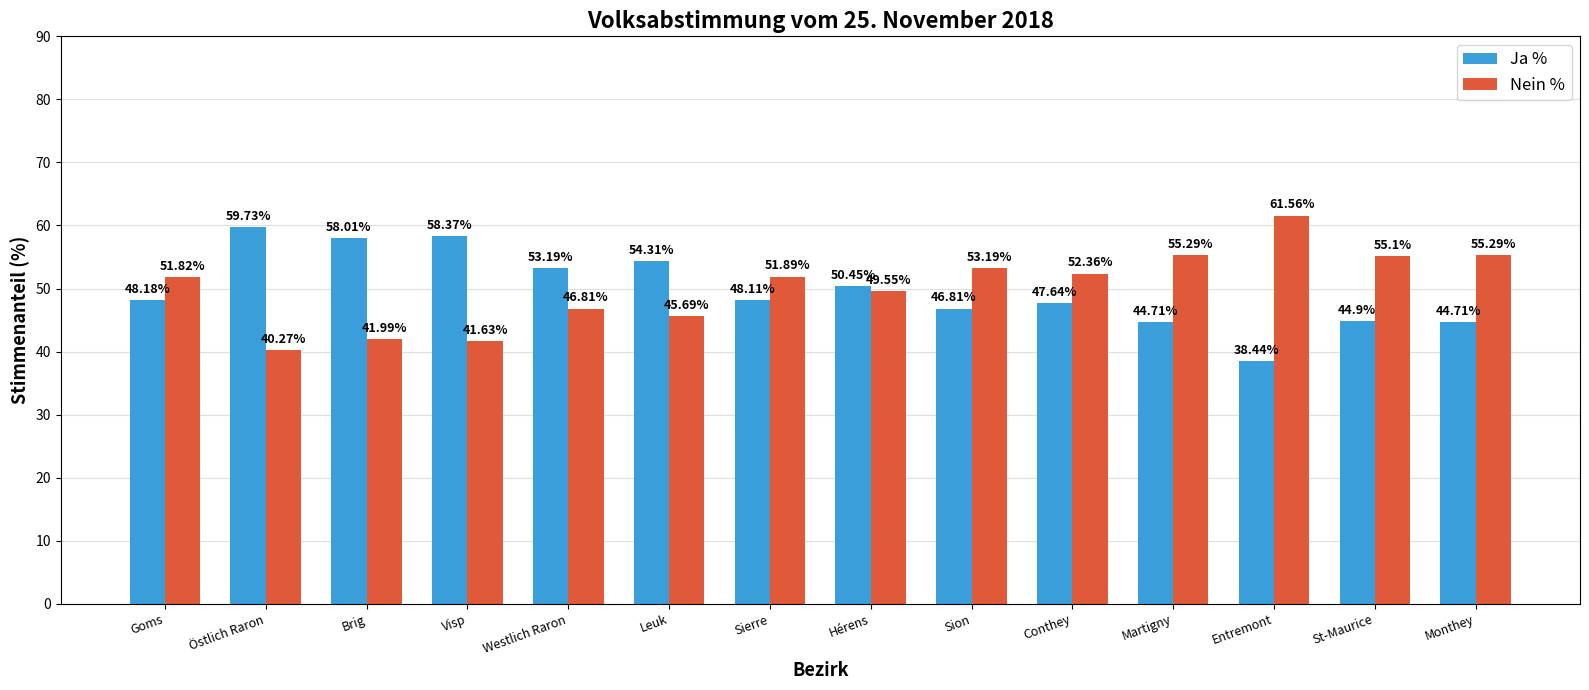

How many bars are there in total?

28